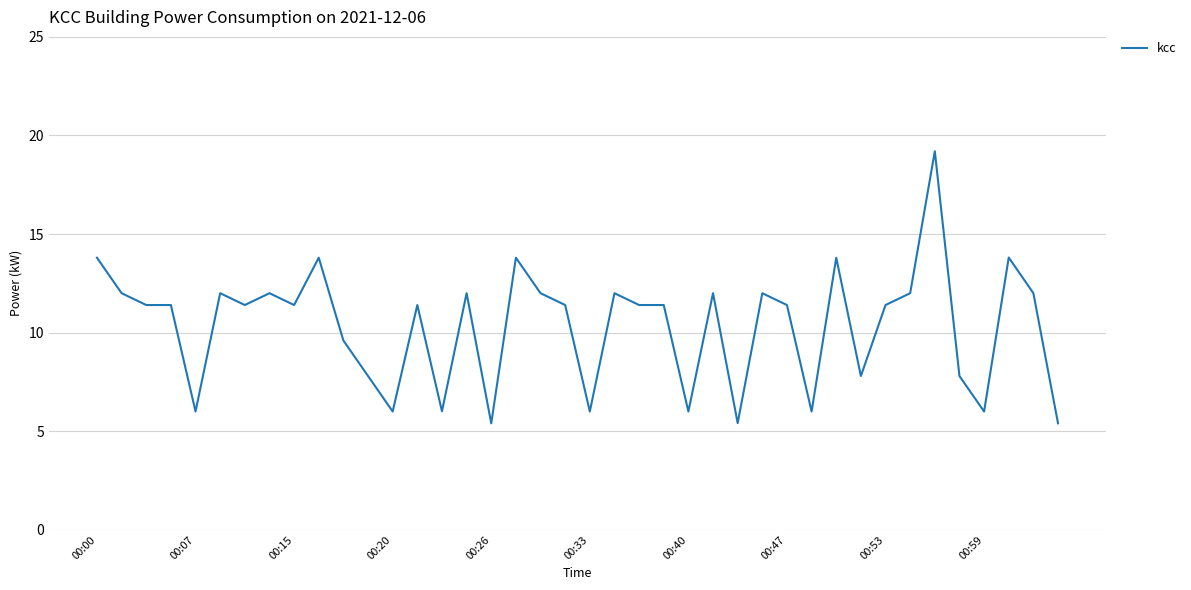

What is the maximum value shown in the chart?

19.2